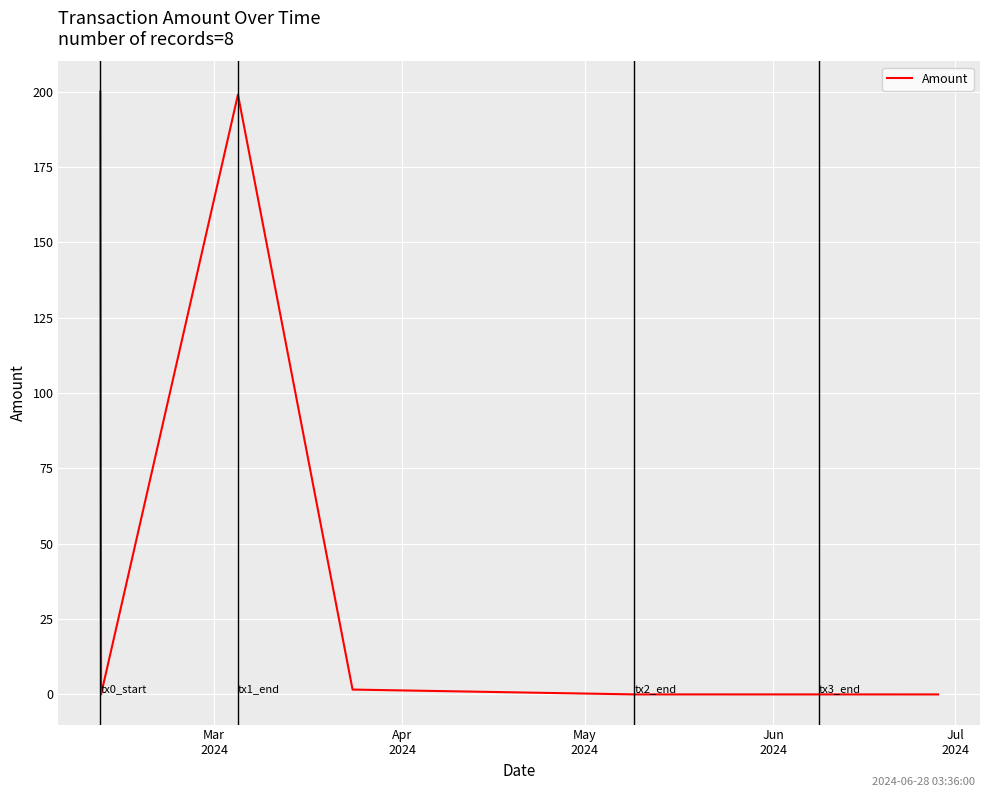

How many series are shown in this chart?

1